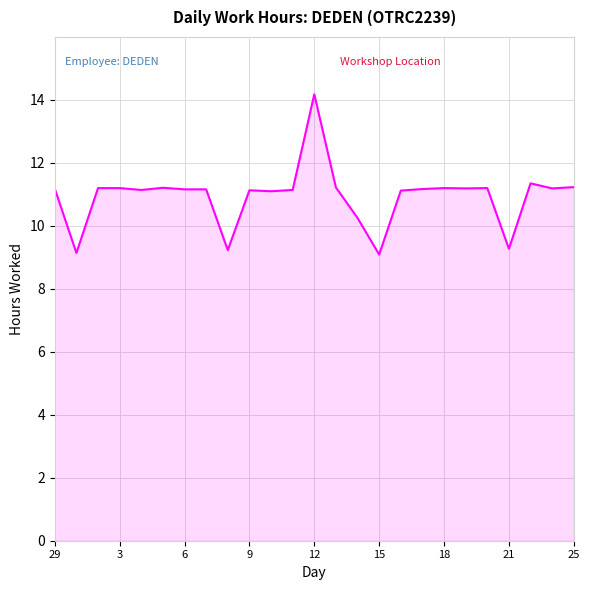

What is the greatest value displayed?

14.2